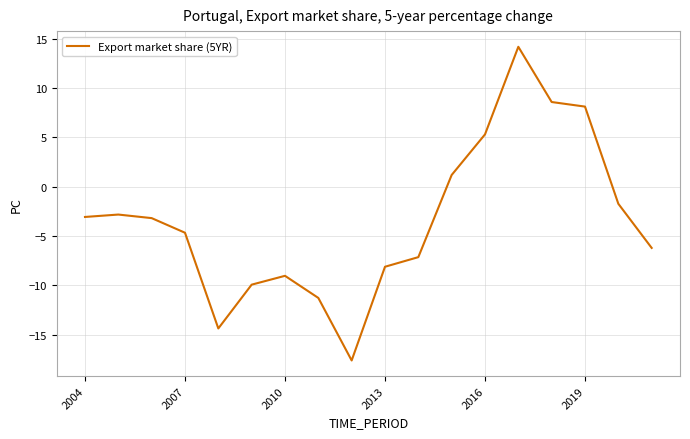

What is the maximum value shown in the chart?

14.2